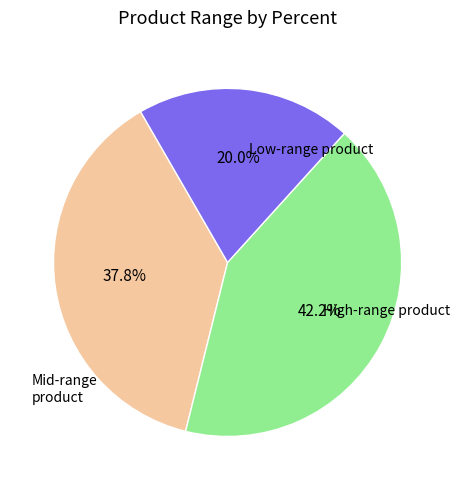

Is there a majority slice in this chart?

No